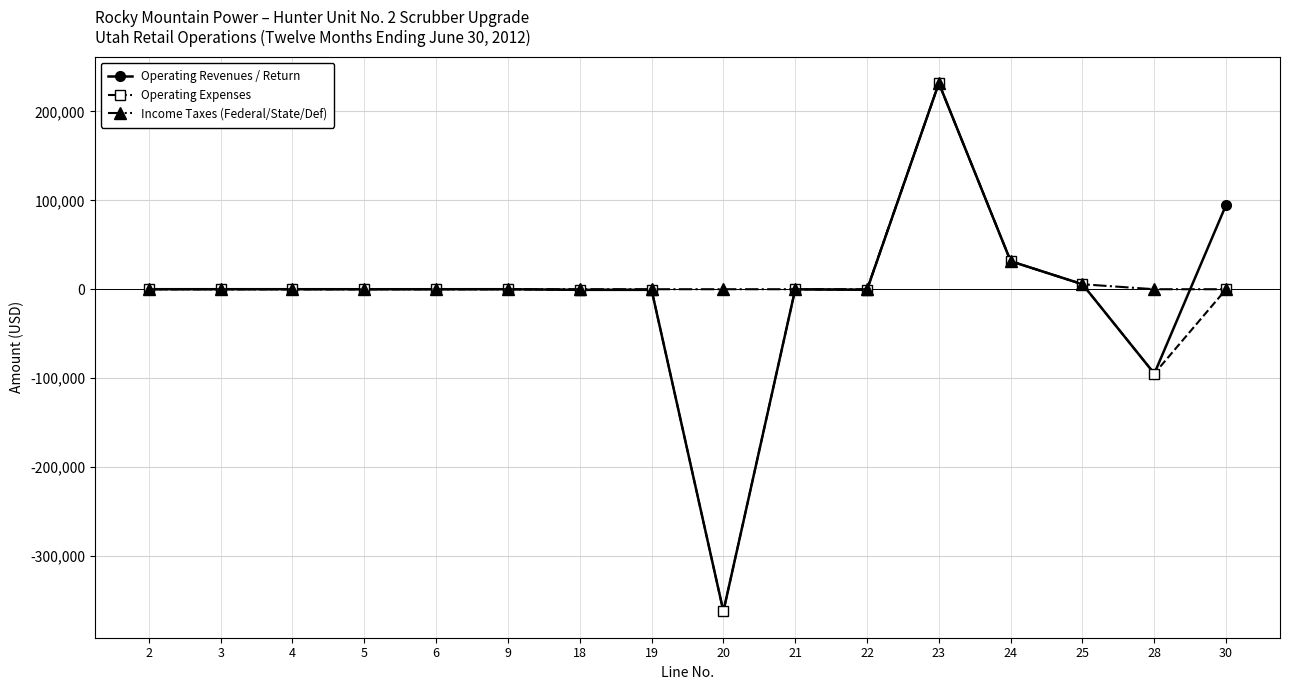

Does the chart have visible grid lines?

Yes